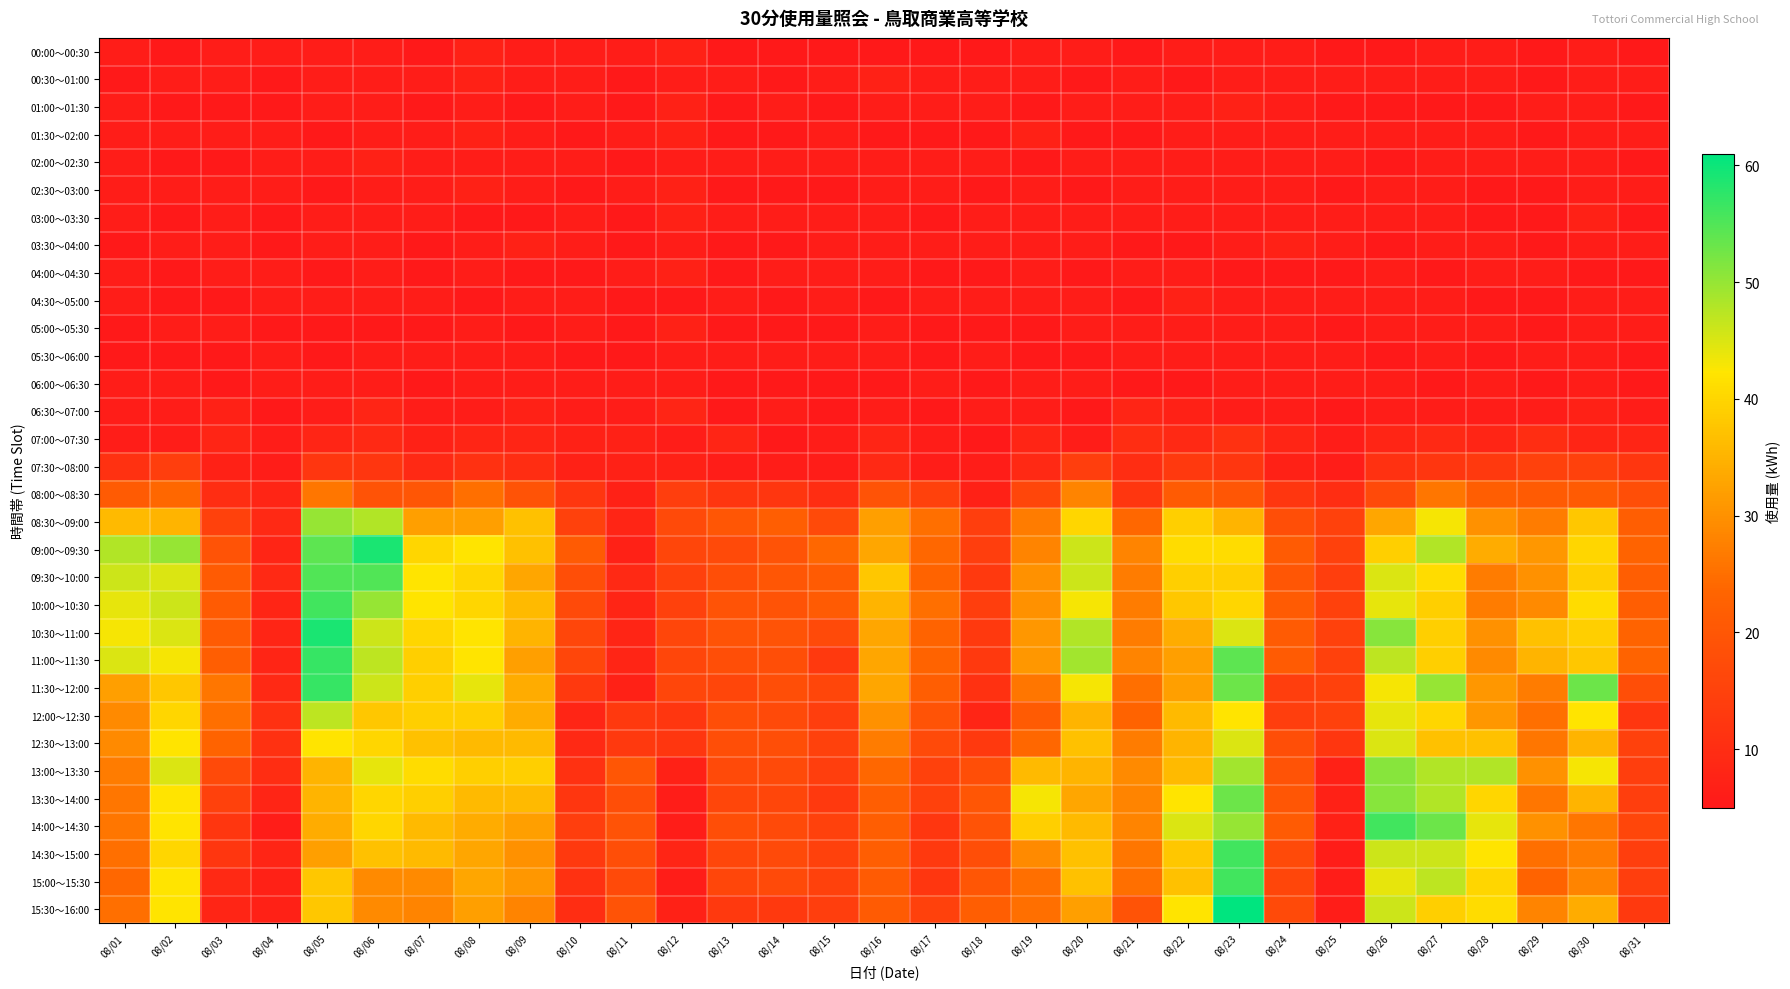

Which series has the largest total across all categories?

09:00～09:30